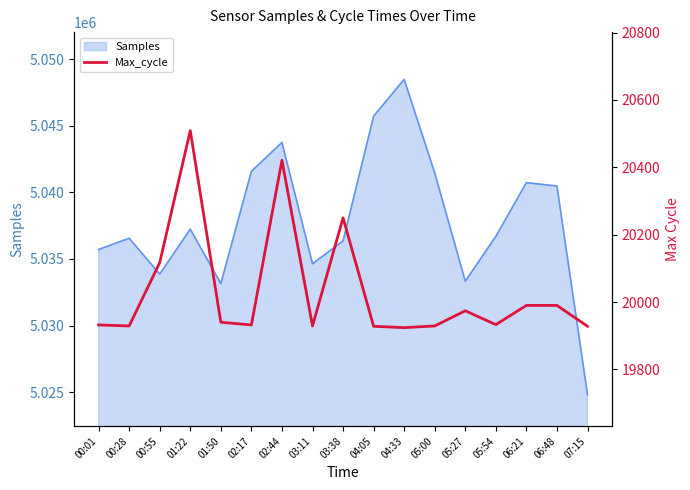

Reading left to right, extract all data points from this chart.

00:01=19932	00:28=19929	00:55=20117	01:22=20509	01:50=19940	02:17=19932	02:44=20421	03:11=19929	03:38=20250	04:05=19928	04:33=19924	05:00=19929	05:27=19974	05:54=19933	06:21=19990	06:48=19990	07:15=19928